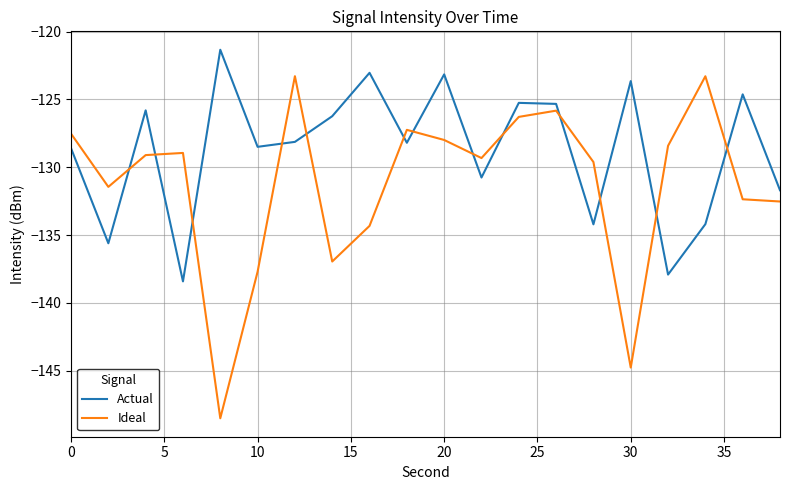

Rank the series by their average value, from highest to lowest.

Actual, Ideal